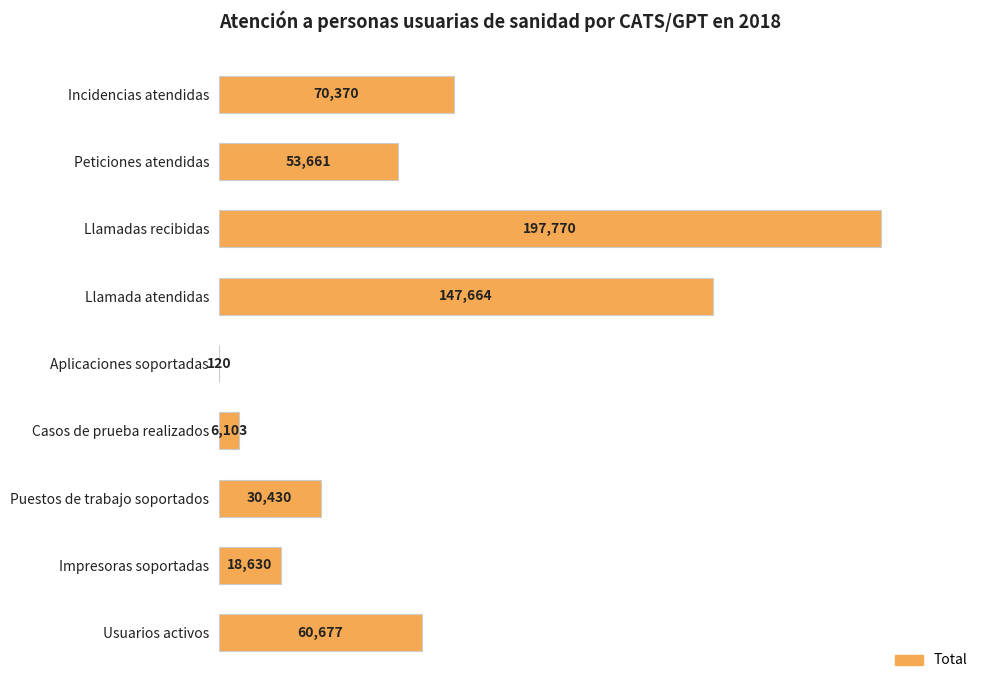

At which label is the value closest to 98945?

Incidencias atendidas